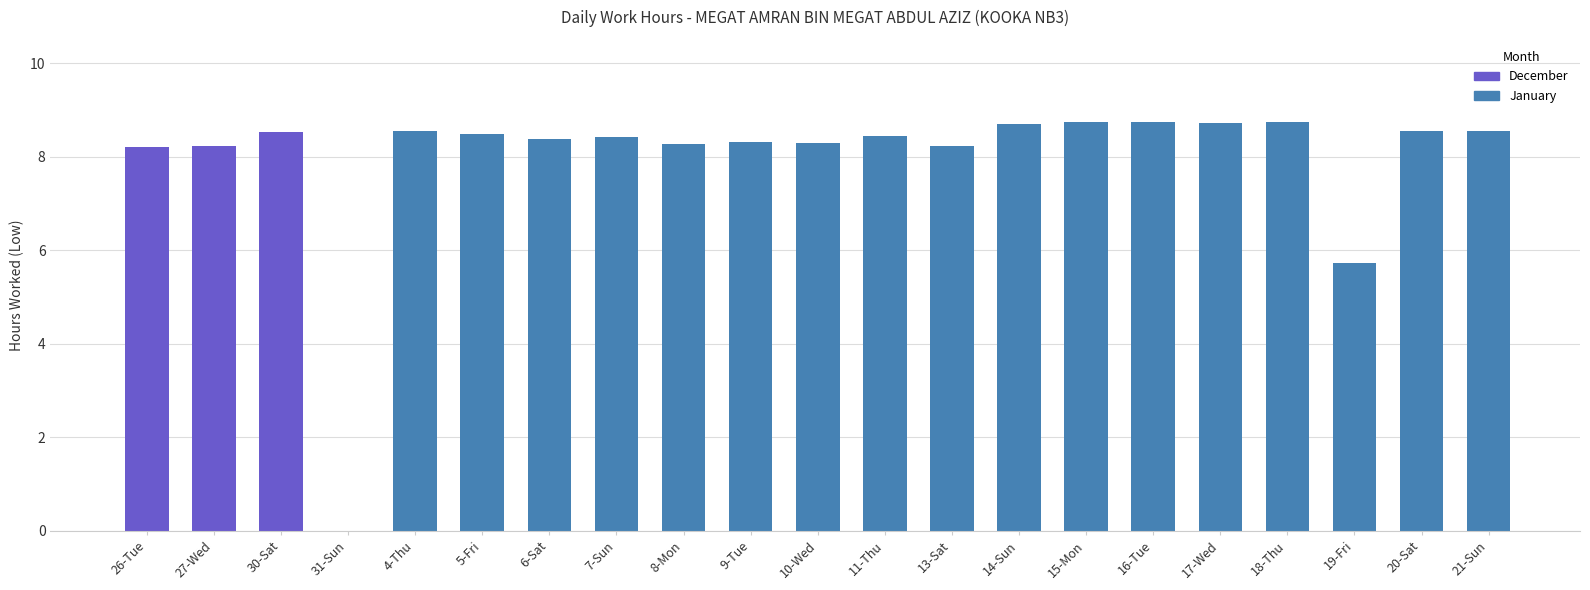

What is the sum of the values at 17-Wed and 9-Tue?

17.0